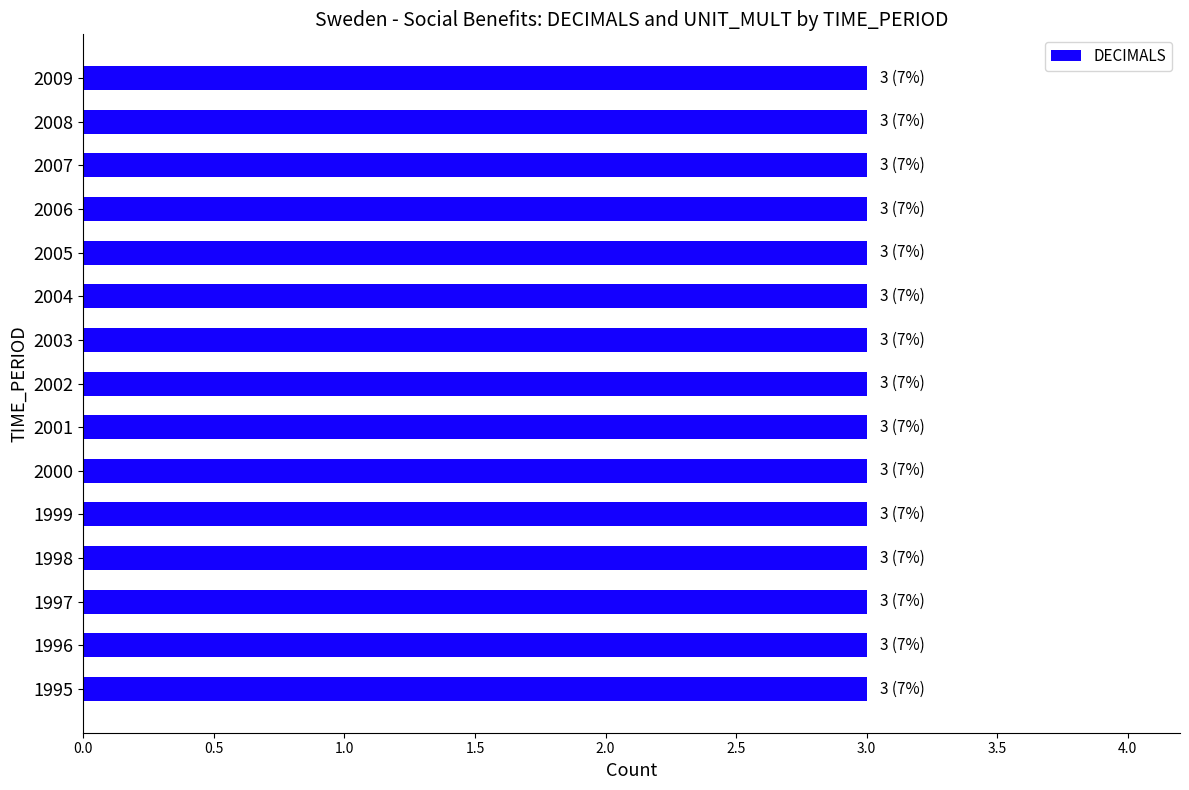

At which category is the sum across all series the highest?

1995